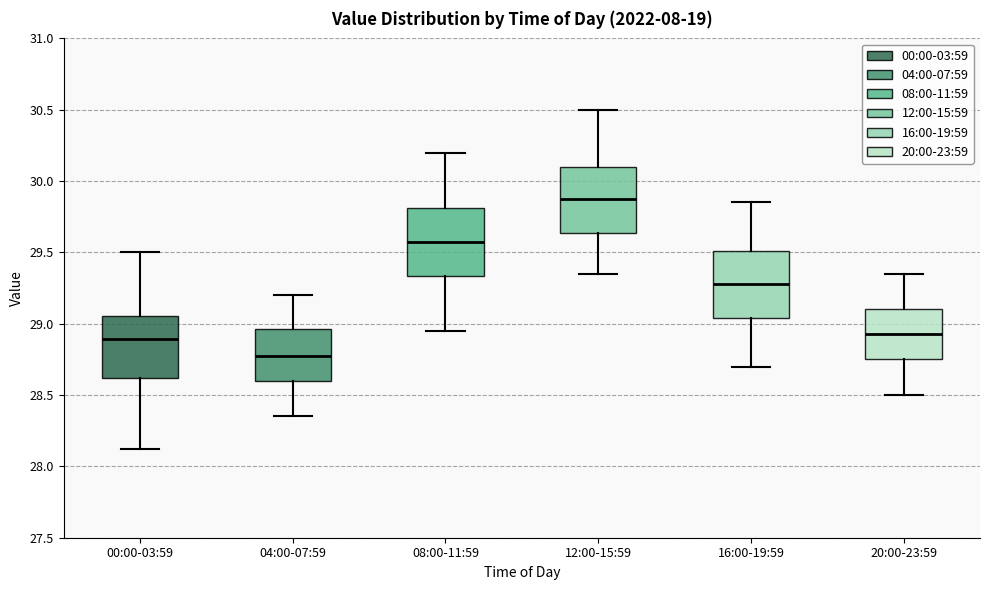

Reading left to right, read every box against the y-axis: the position of its median line, the range the box covers, and the ends of its whiskers. The values are not printed on the chart, so give them approximately, as read against the axis.

00:00-03:59: median 28.90, box 28.60 to 29.05, whiskers 28.10 to 29.50
04:00-07:59: median 28.80, box 28.60 to 28.95, whiskers 28.35 to 29.20
08:00-11:59: median 29.60, box 29.35 to 29.80, whiskers 28.95 to 30.20
12:00-15:59: median 29.90, box 29.65 to 30.10, whiskers 29.35 to 30.50
16:00-19:59: median 29.30, box 29.05 to 29.50, whiskers 28.70 to 29.85
20:00-23:59: median 28.95, box 28.75 to 29.10, whiskers 28.50 to 29.35